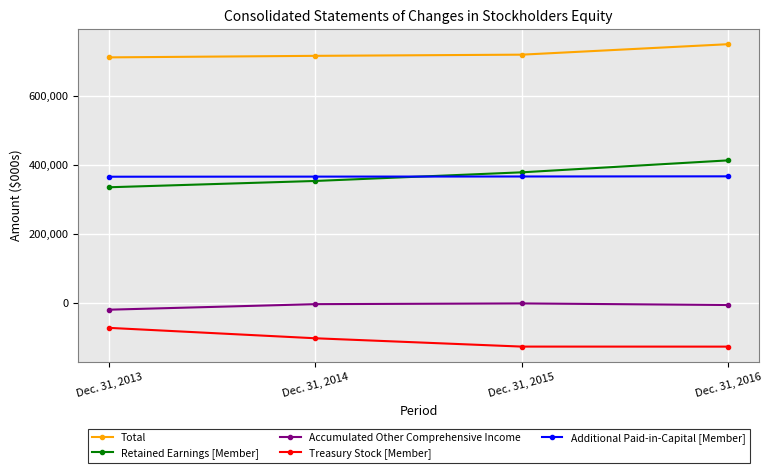

What is the average value of the Retained Earnings [Member] series?

369655